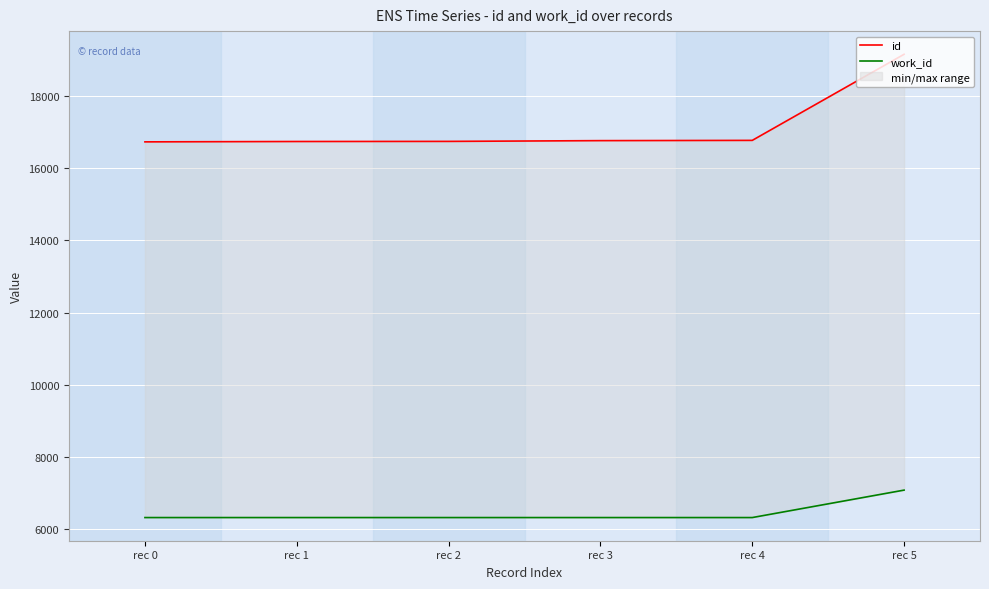

Reading left to right, extract all data points from this chart.

id: 16730	16740	16743	16764	16771	19155
work_id: 6328	6328	6328	6328	6328	7088